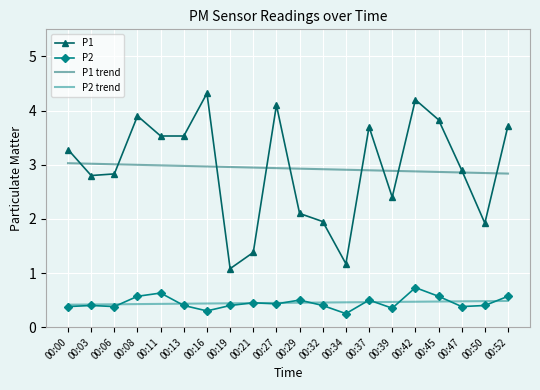

Between 00:19 and 00:45, which series saw the biggest shift?

P1